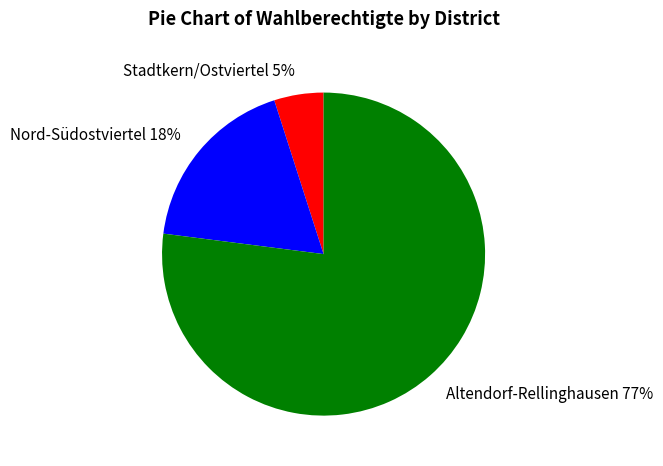

Is the sum of Nord-Südostviertel 18% and Stadtkern/Ostviertel 5% greater than half?

No